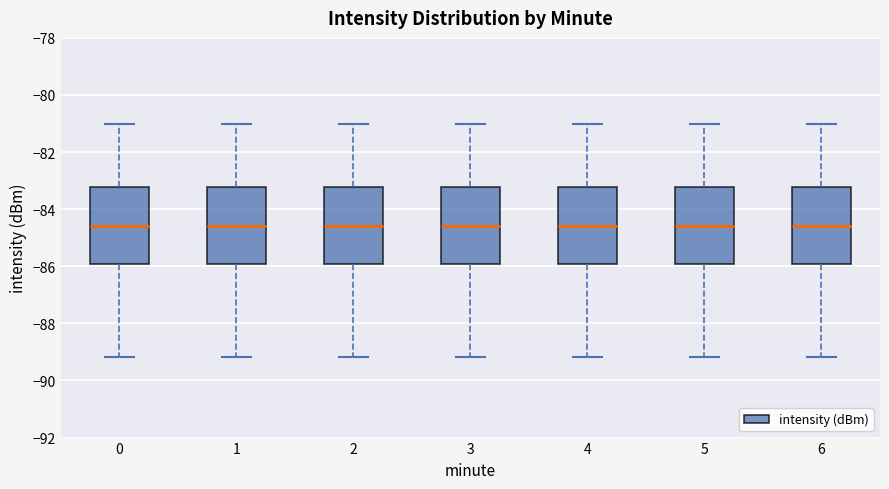

Reading left to right, read every box against the y-axis: the position of its median line, the range the box covers, and the ends of its whiskers. The values are not printed on the chart, so give them approximately, as read against the axis.

0: median -84.6, box -86.0 to -83.2, whiskers -89.2 to -81.0
1: median -84.6, box -86.0 to -83.2, whiskers -89.2 to -81.0
2: median -84.6, box -86.0 to -83.2, whiskers -89.2 to -81.0
3: median -84.6, box -86.0 to -83.2, whiskers -89.2 to -81.0
4: median -84.6, box -86.0 to -83.2, whiskers -89.2 to -81.0
5: median -84.6, box -86.0 to -83.2, whiskers -89.2 to -81.0
6: median -84.6, box -86.0 to -83.2, whiskers -89.2 to -81.0